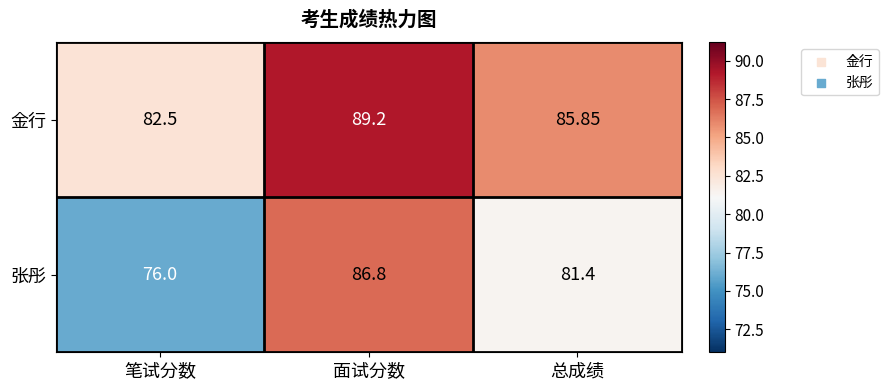

Rank the series at 笔试分数 from highest to lowest value.

金行, 张彤